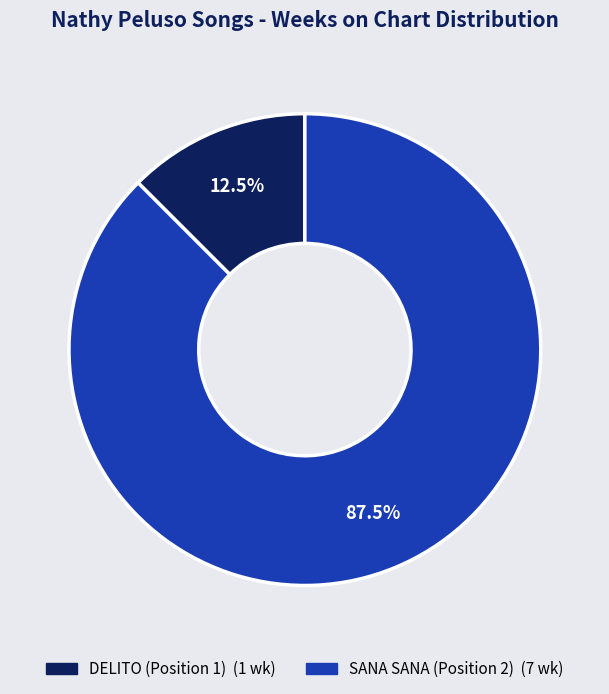

True or false: SANA SANA (Position 2) accounts for 99% of the total.

False